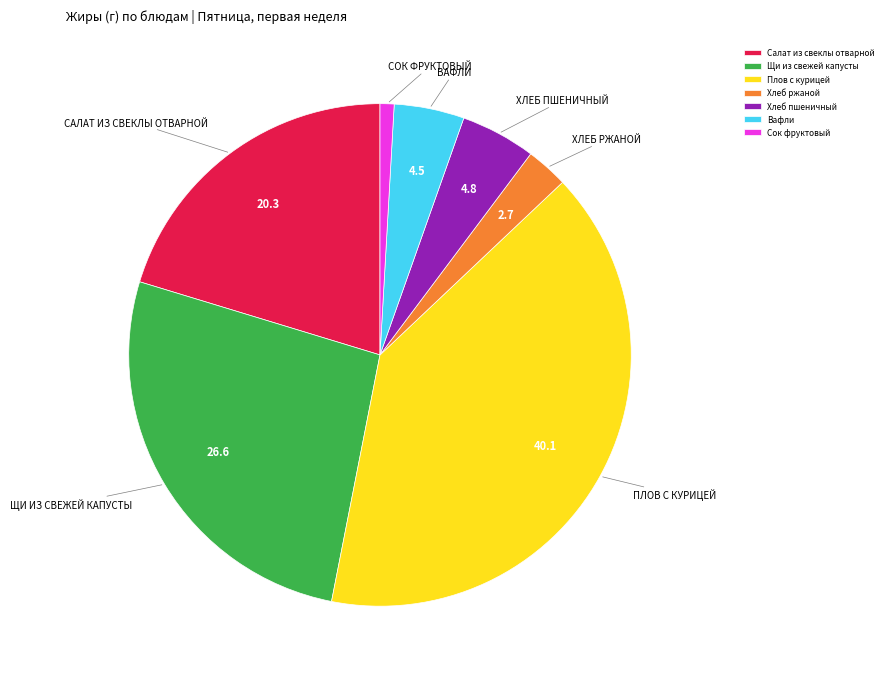

Which slice is the largest?

Плов с курицей